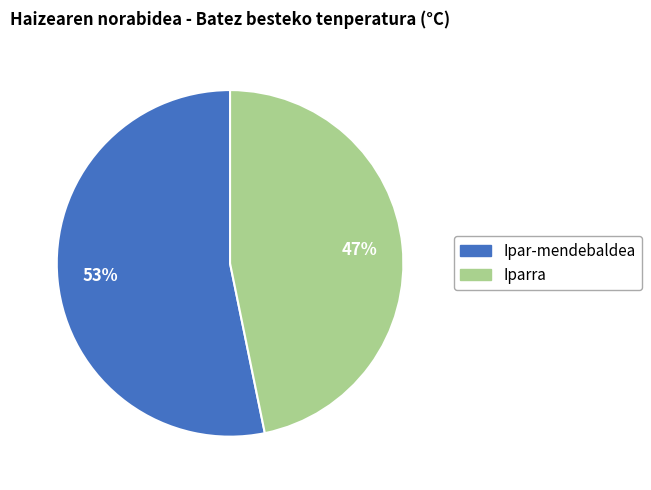

How many segments does this pie chart have?

2